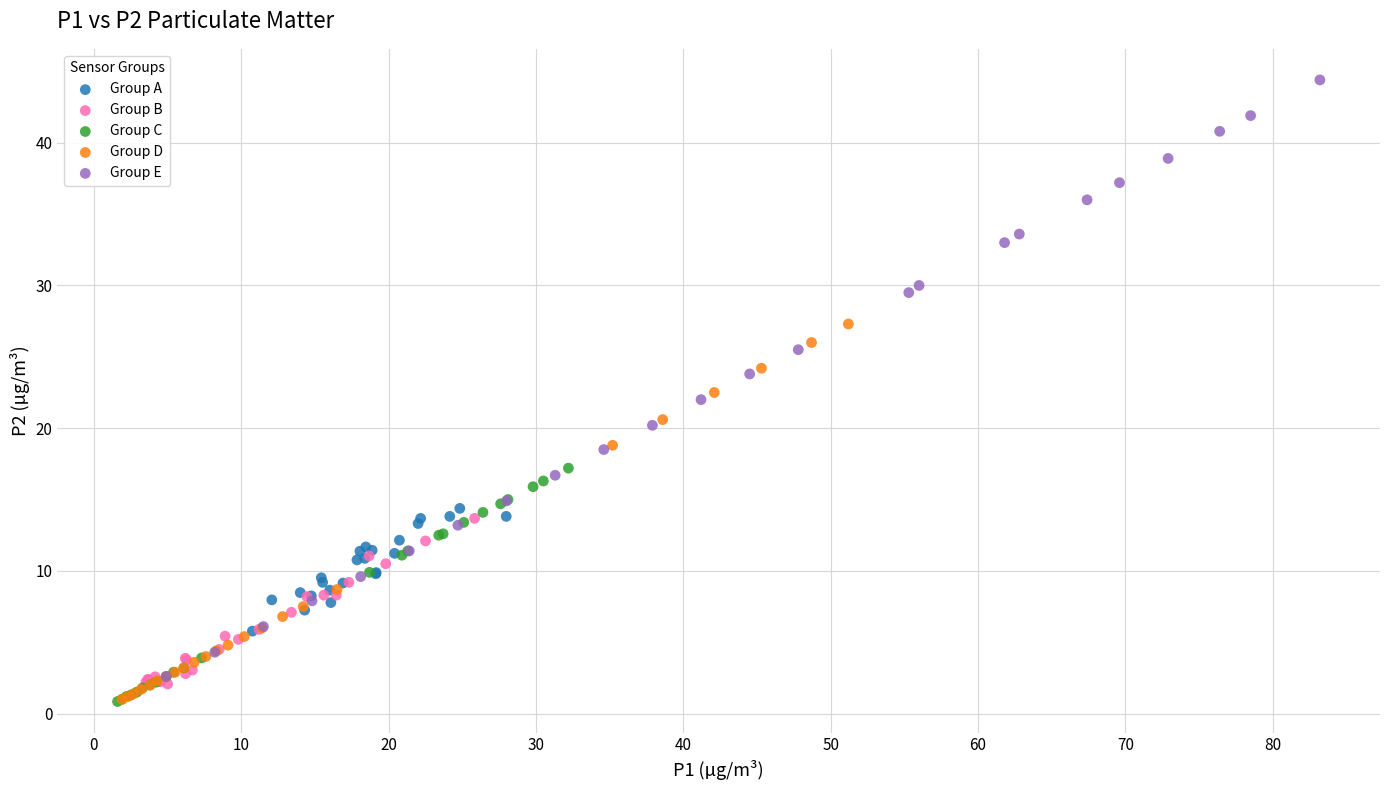

Which series contains the highest Y value?

Group E